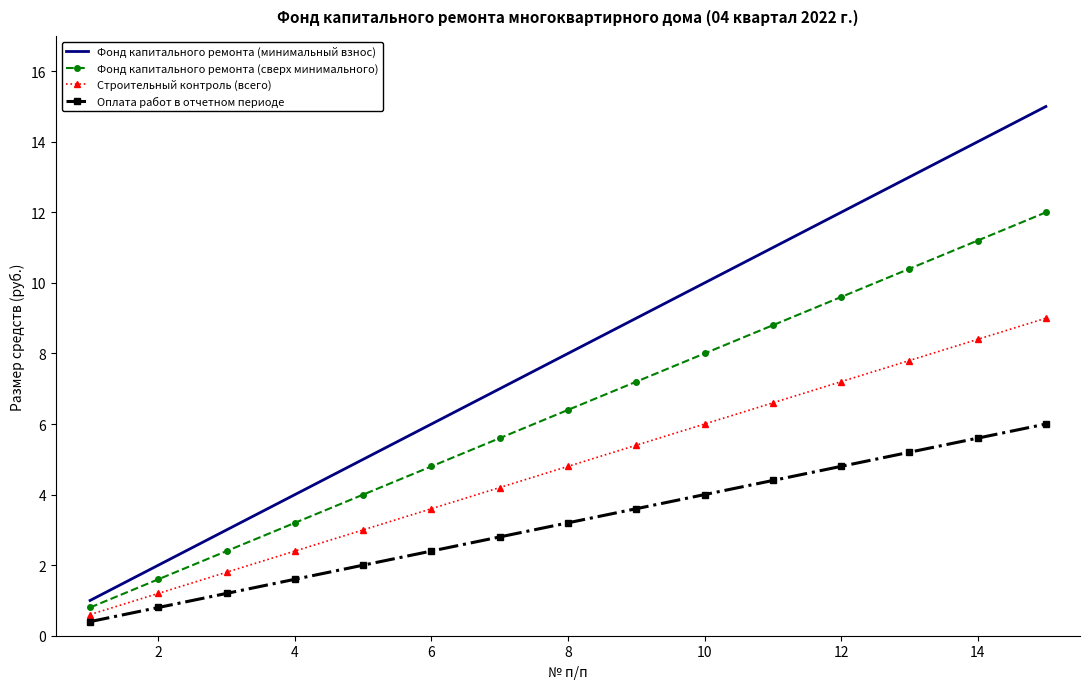

Which series has the largest total across all categories?

Фонд капитального ремонта (минимальный взнос)